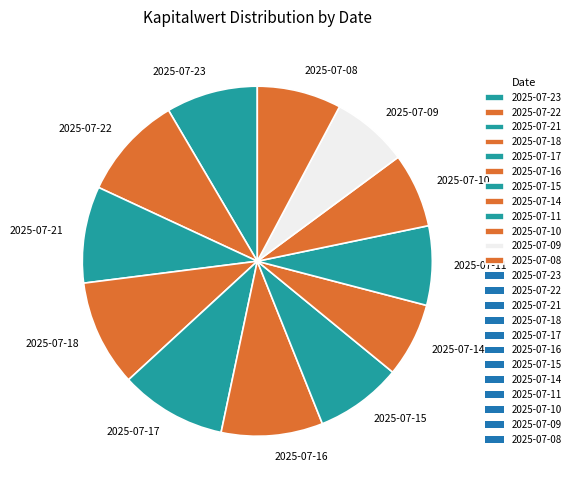

Which has a higher value, 2025-07-14 or 2025-07-23?

2025-07-23